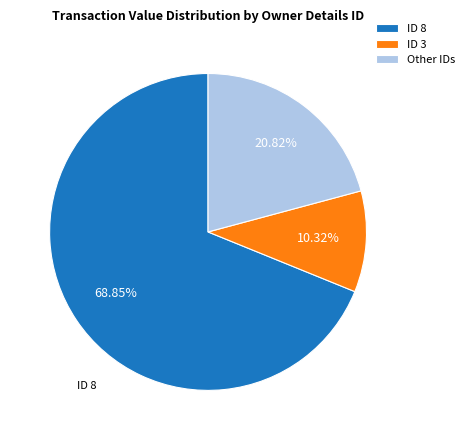

How many segments does this pie chart have?

3